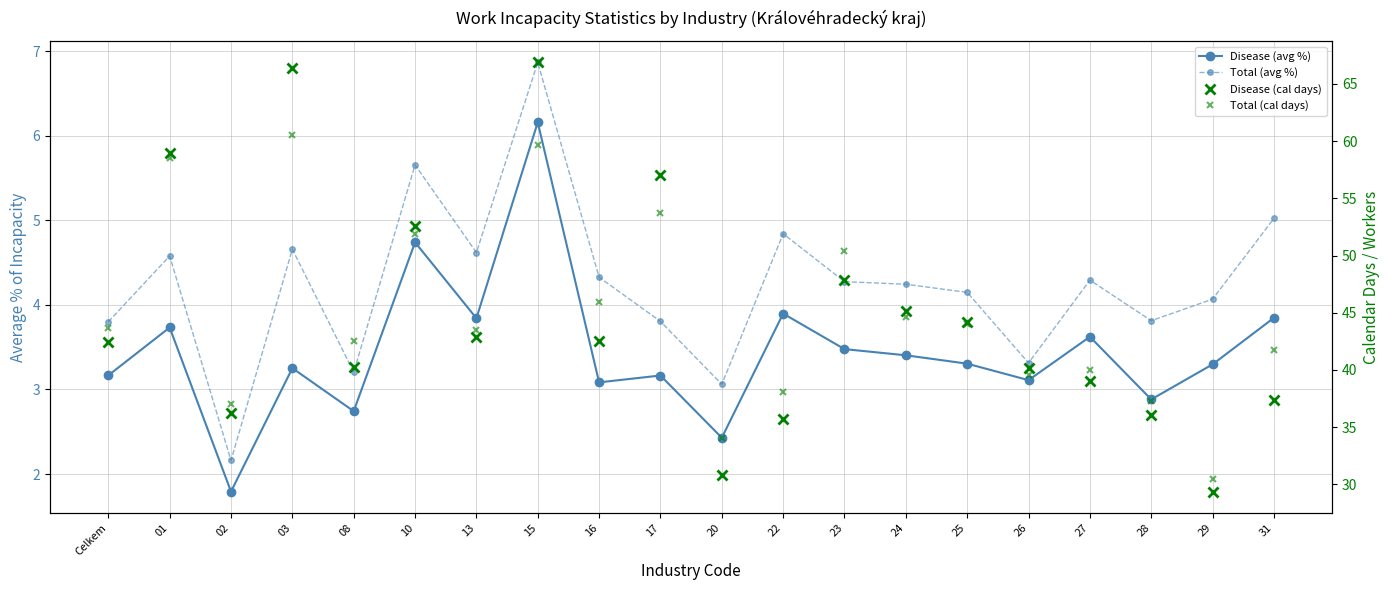

At which label does Total (avg %) first exceed 4?

01